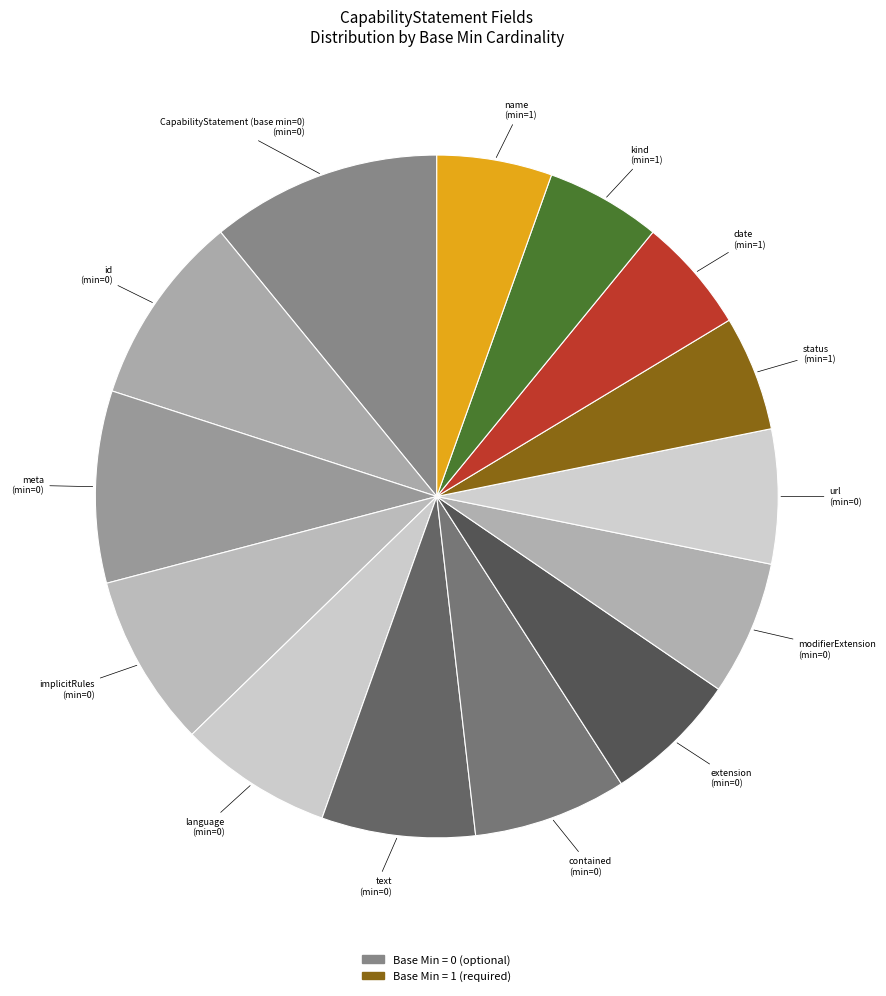

How many slices are in this pie chart?

14